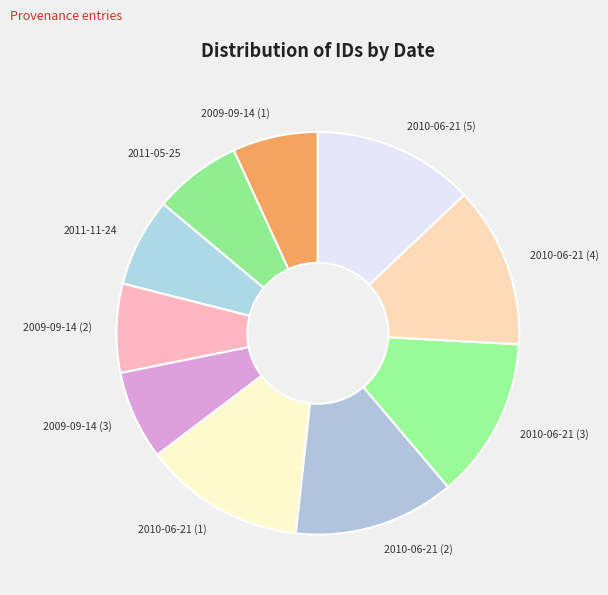

Is it true that 2011-05-25 is 7% of the pie?

True